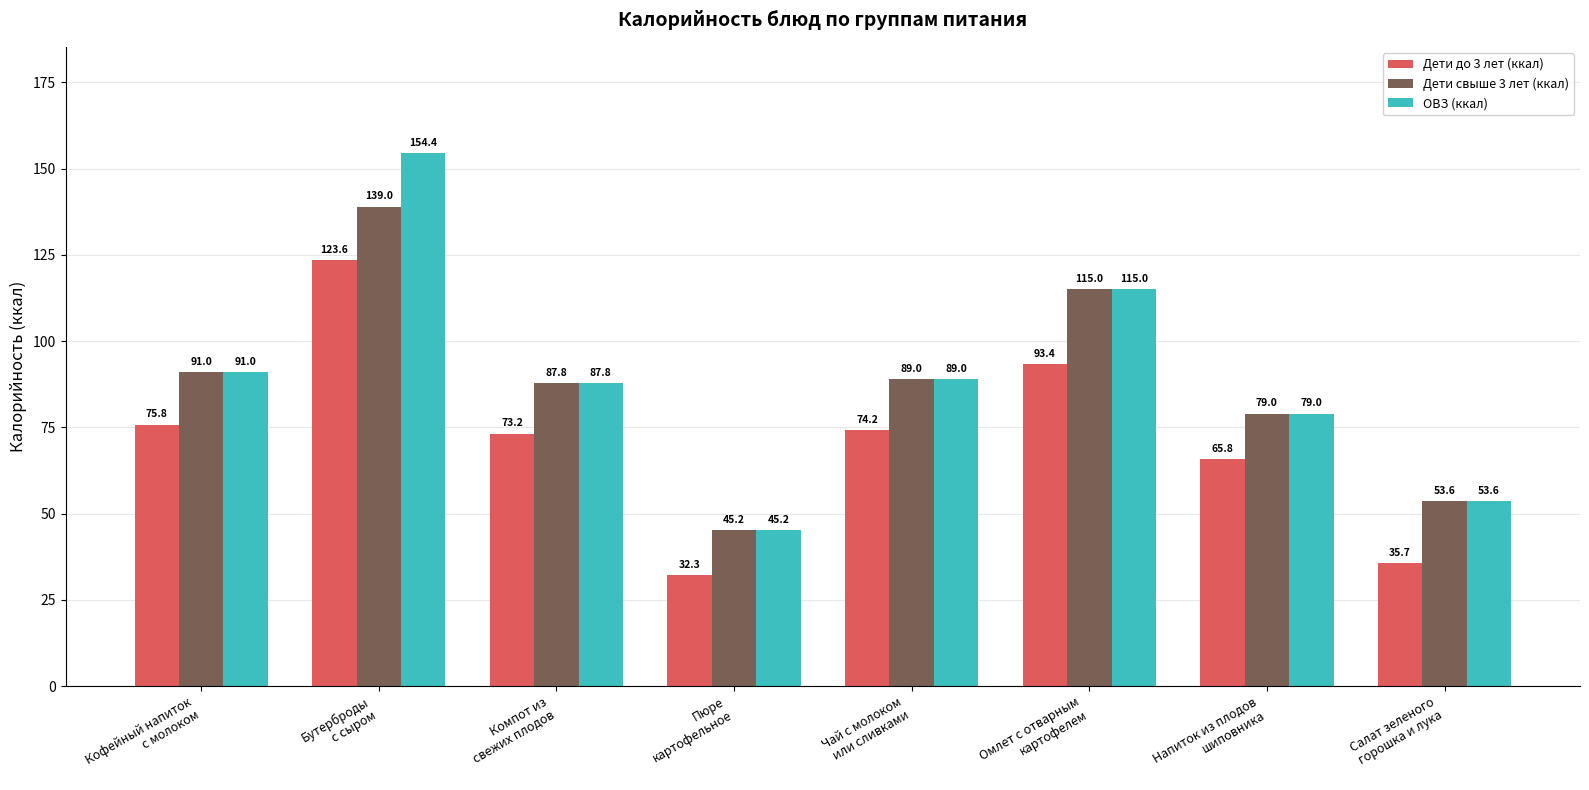

What is the difference between the Дети до 3 лет (ккал) values at Пюре
картофельное and Омлет с отварным
картофелем?

61.2